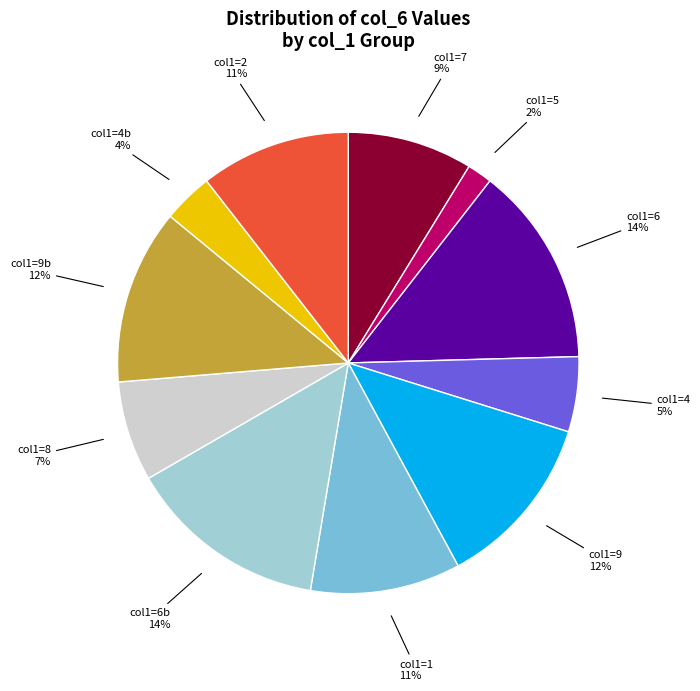

How many segments does this pie chart have?

11